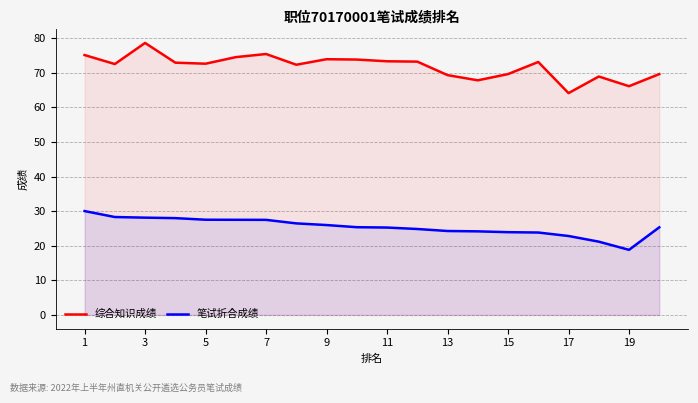

Rank the series by their average value, from lowest to highest.

笔试折合成绩, 综合知识成绩